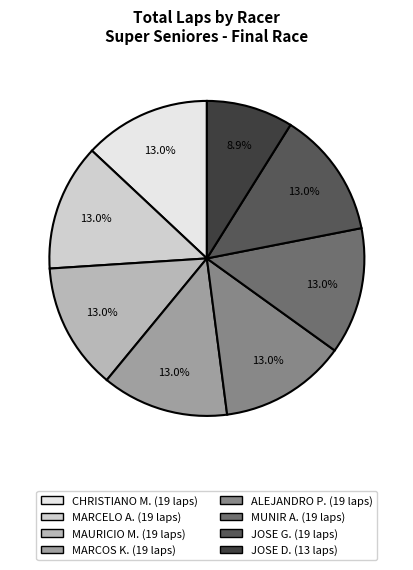

Is there a majority slice in this chart?

No